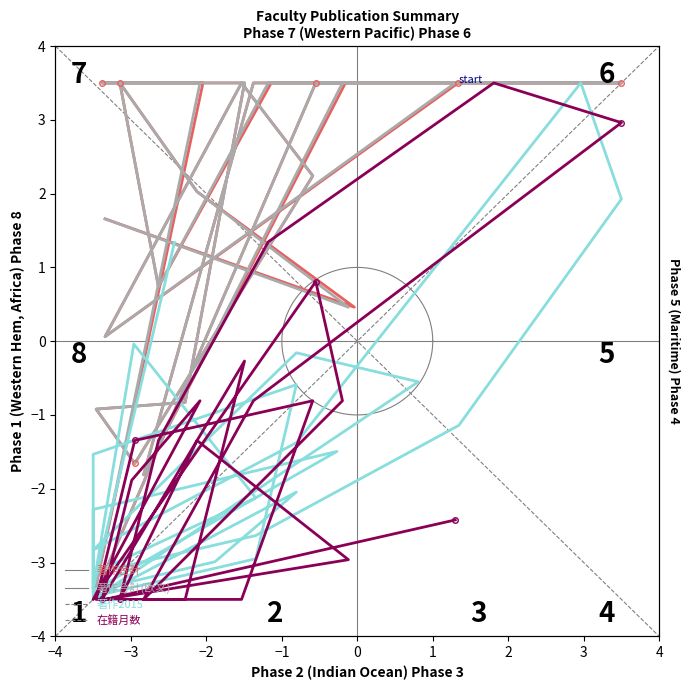

List the series in order of their peak value, highest first.

著作合計, 著作合計(欧文), 著作2015, 在籍月数